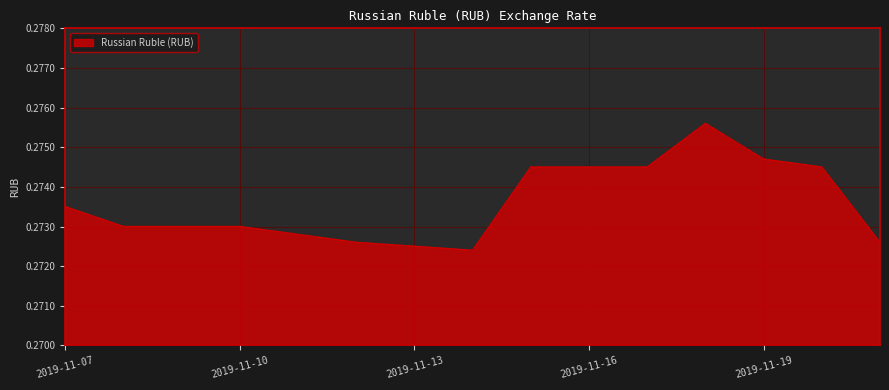

Does the chart display data point markers on the line(s)?

No